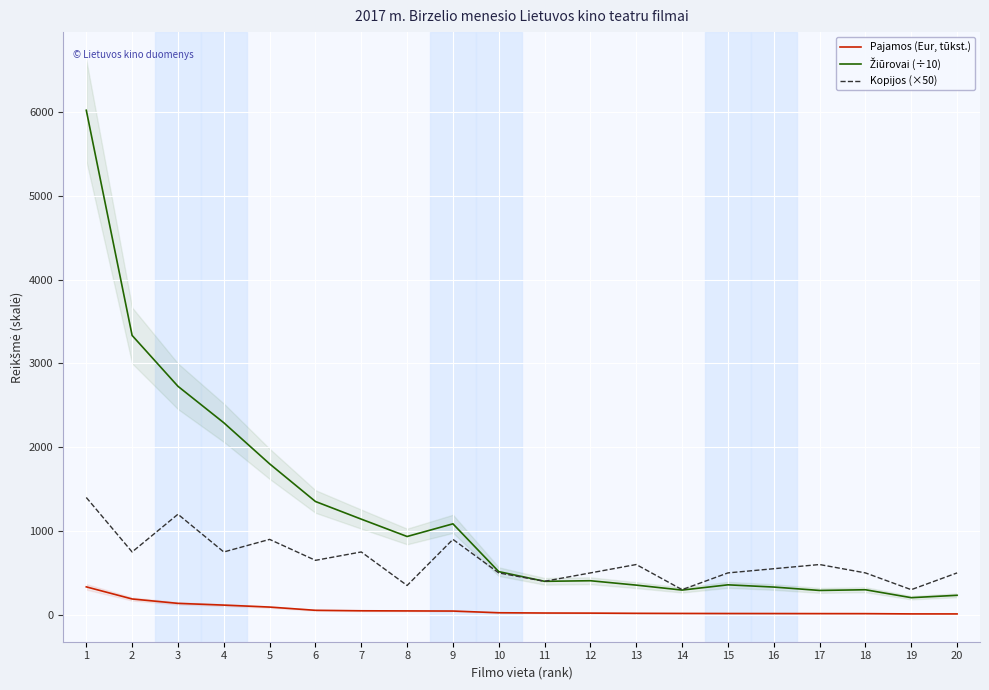

How many interior local peaks does the Kopijos (×50) series have?

6